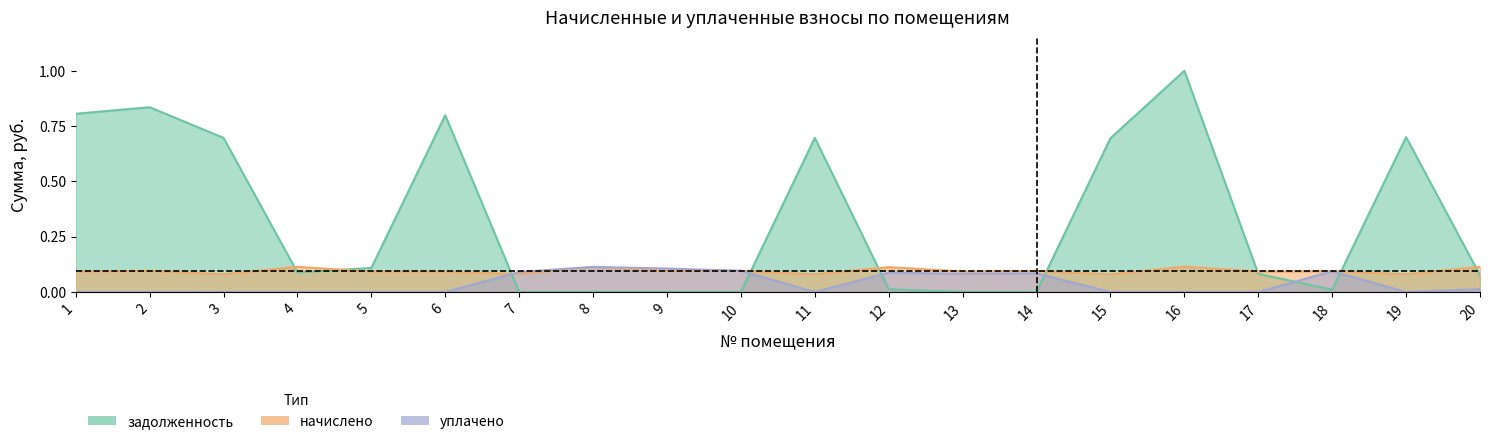

Is it true that задолженность equals 0.0 at 12?

False